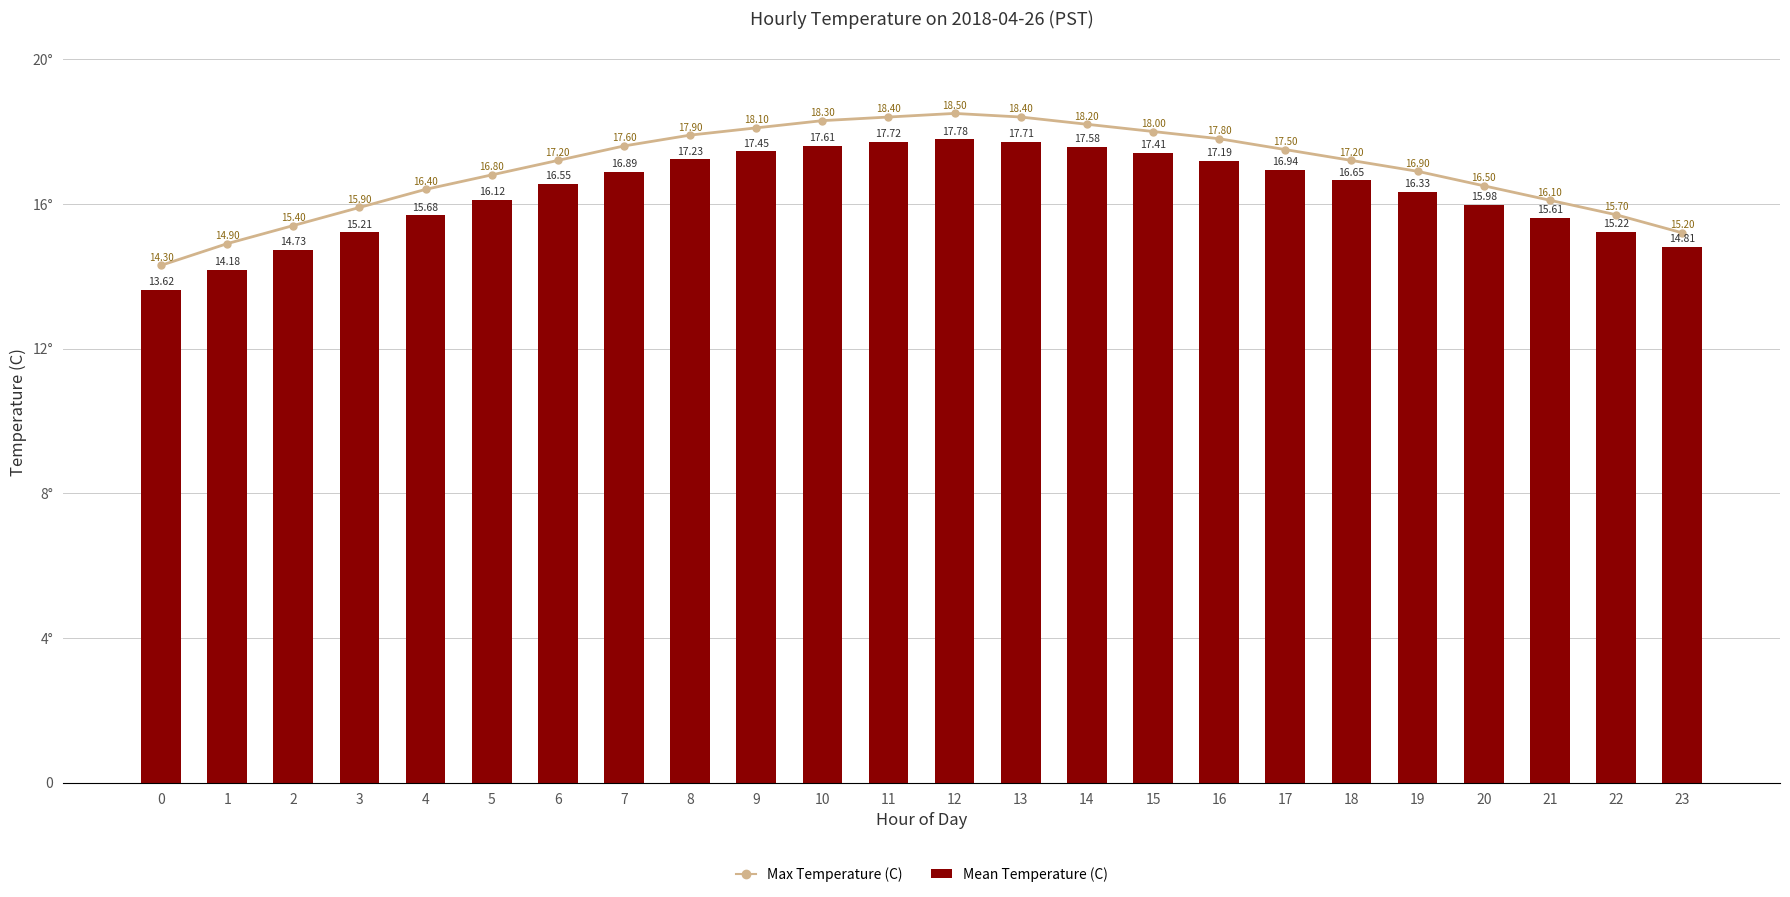

True or false: Mean Temperature (C) has a value of 23.2 at 18.

False